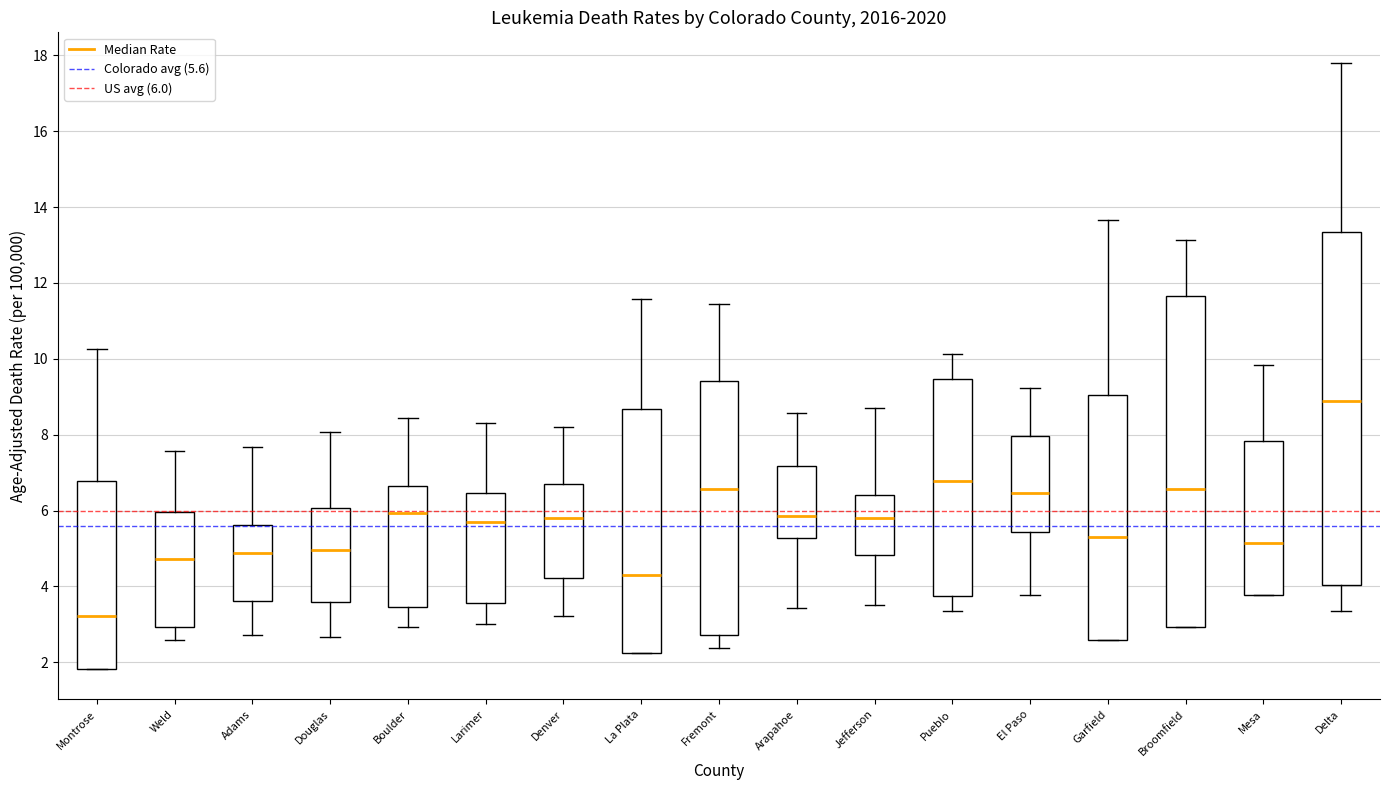

Reading left to right, read every box against the y-axis: the position of its median line, the range the box covers, and the ends of its whiskers. The values are not printed on the chart, so give them approximately, as read against the axis.

Montrose: median 3.2, box 1.8 to 6.8, whiskers 1.8 to 10.2
Weld: median 4.8, box 3.0 to 6.0, whiskers 2.6 to 7.6
Adams: median 4.8, box 3.6 to 5.6, whiskers 2.8 to 7.6
Douglas: median 5.0, box 3.6 to 6.0, whiskers 2.6 to 8.0
Boulder: median 6.0, box 3.4 to 6.6, whiskers 3.0 to 8.4
Larimer: median 5.6, box 3.6 to 6.4, whiskers 3.0 to 8.4
Denver: median 5.8, box 4.2 to 6.8, whiskers 3.2 to 8.2
La Plata: median 4.4, box 2.2 to 8.6, whiskers 2.2 to 11.6
Fremont: median 6.6, box 2.8 to 9.4, whiskers 2.4 to 11.4
Arapahoe: median 5.8, box 5.2 to 7.2, whiskers 3.4 to 8.6
Jefferson: median 5.8, box 4.8 to 6.4, whiskers 3.6 to 8.8
Pueblo: median 6.8, box 3.8 to 9.4, whiskers 3.4 to 10.2
El Paso: median 6.4, box 5.4 to 8.0, whiskers 3.8 to 9.2
Garfield: median 5.4, box 2.6 to 9.0, whiskers 2.6 to 13.6
Broomfield: median 6.6, box 3.0 to 11.6, whiskers 3.0 to 13.2
Mesa: median 5.2, box 3.8 to 7.8, whiskers 3.8 to 9.8
Delta: median 8.8, box 4.0 to 13.4, whiskers 3.4 to 17.8